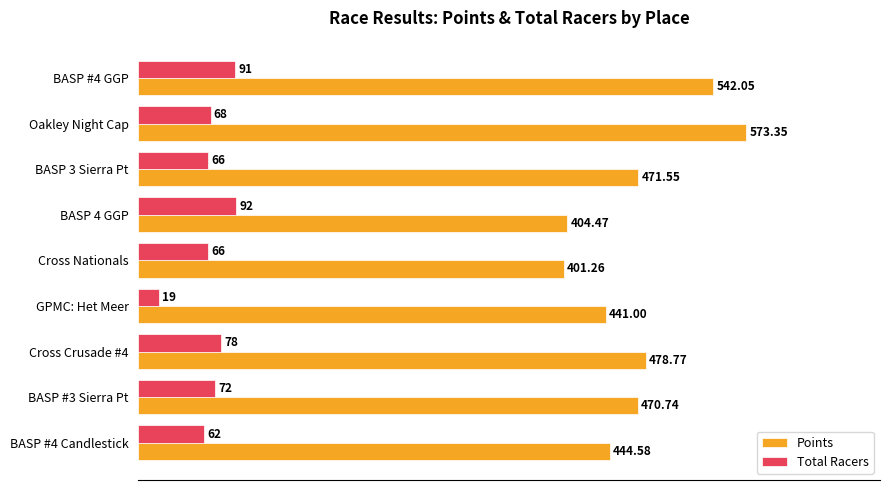

Which label corresponds to the largest value in the chart?

Oakley Night Cap